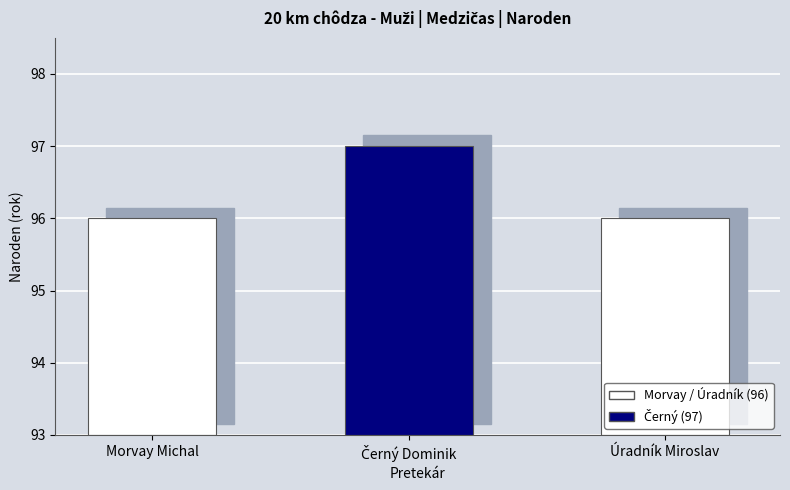

Which category has the lowest value across all series?

Morvay Michal